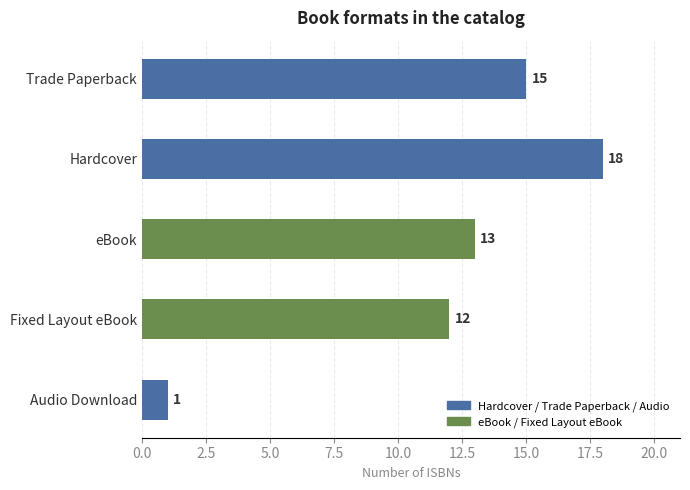

What is the label of the 1st bar from the top?

Trade Paperback